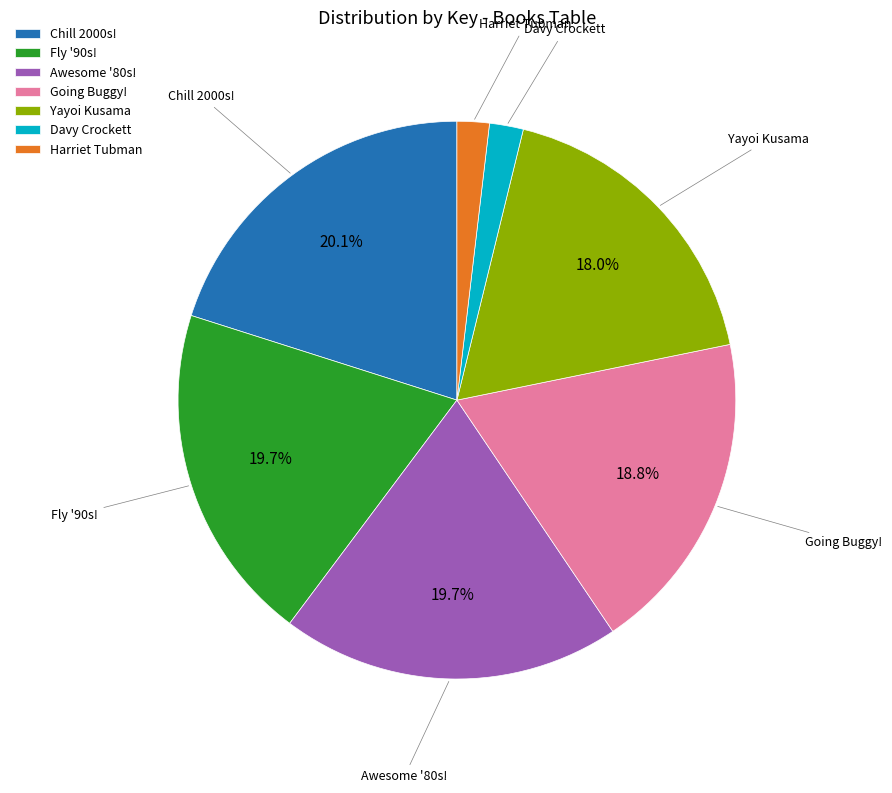

Between Chill 2000s! and Going Buggy!, which is larger?

Chill 2000s!